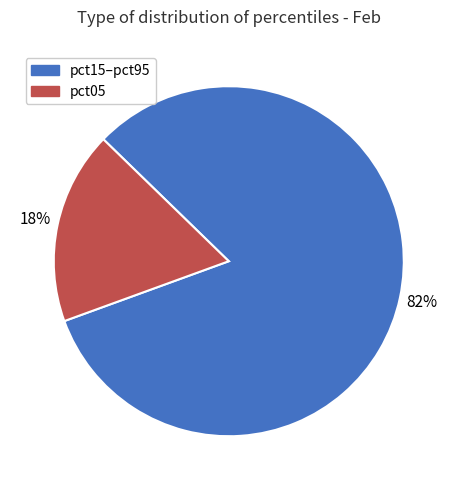

Is it true that pct15–pct95 is 82% of the pie?

True